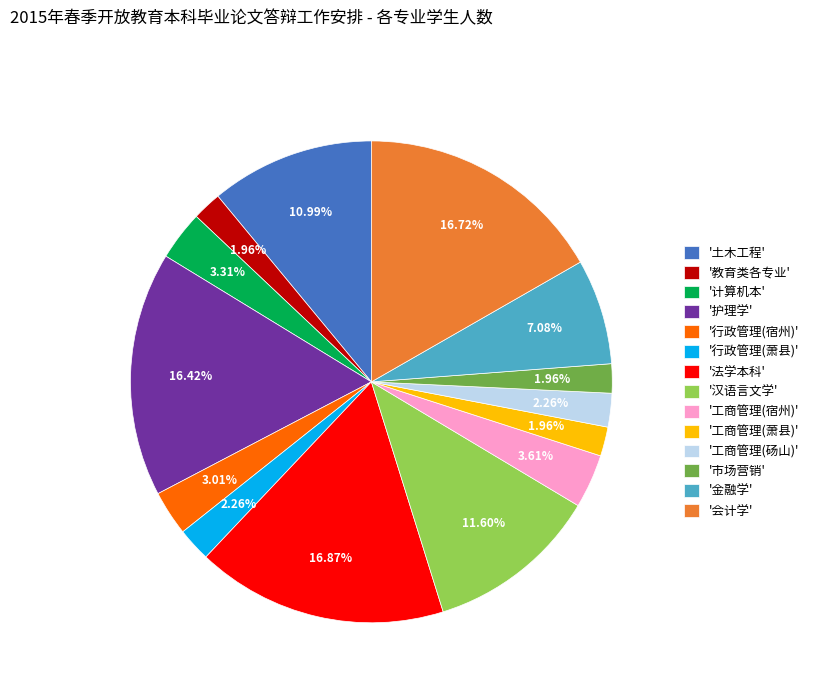

How many segments does this pie chart have?

14